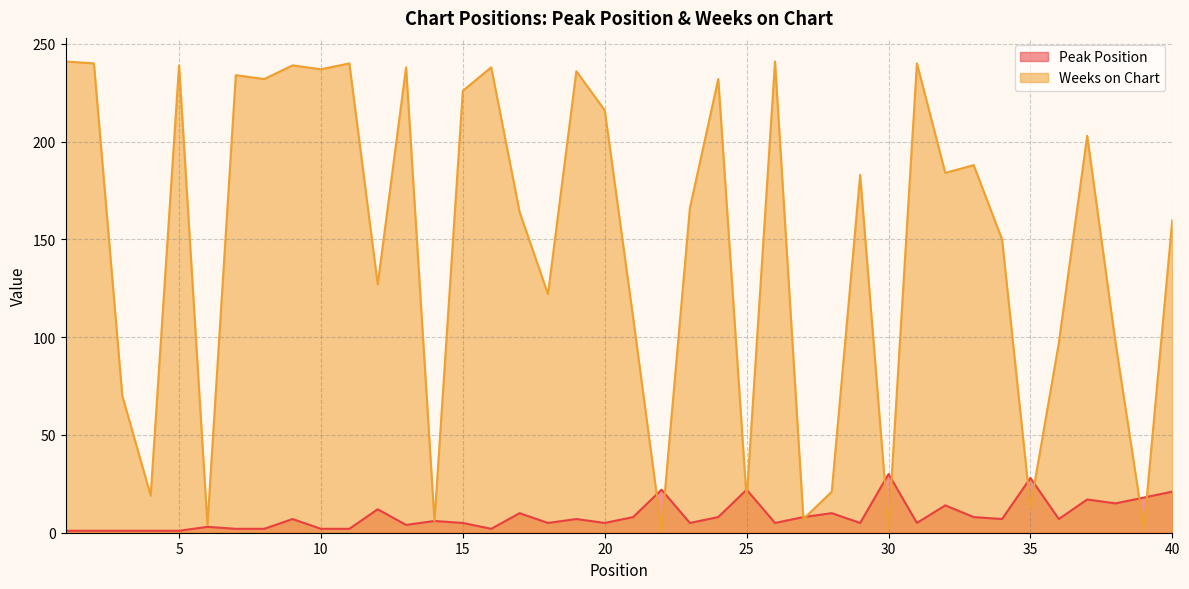

Which series has the largest range (max minus min)?

Weeks on Chart